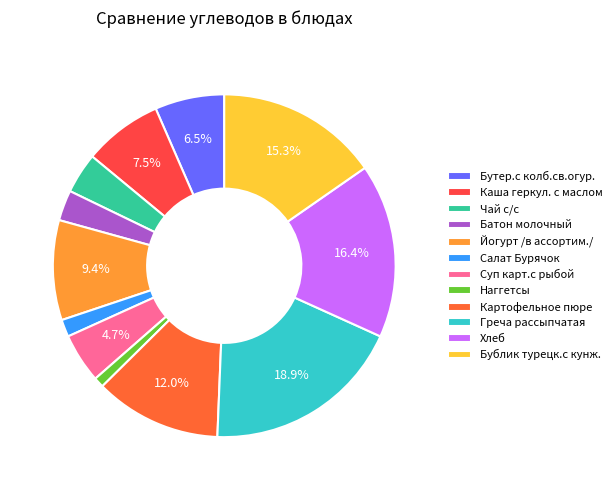

What percentage is the Бутер.с колб.св.огур. slice, to the nearest percent?

7%